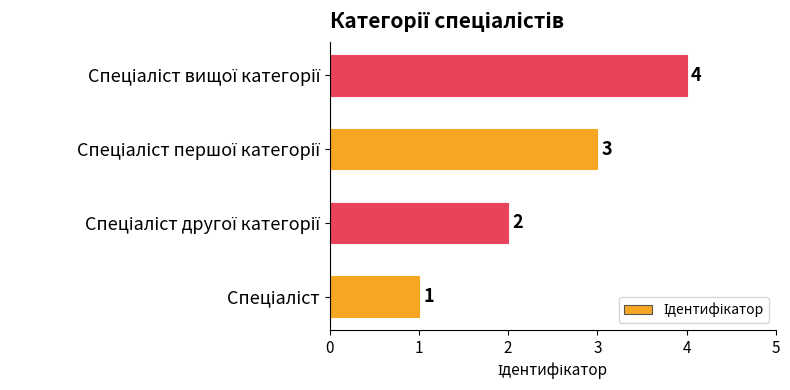

What is the difference between the maximum and minimum values?

3